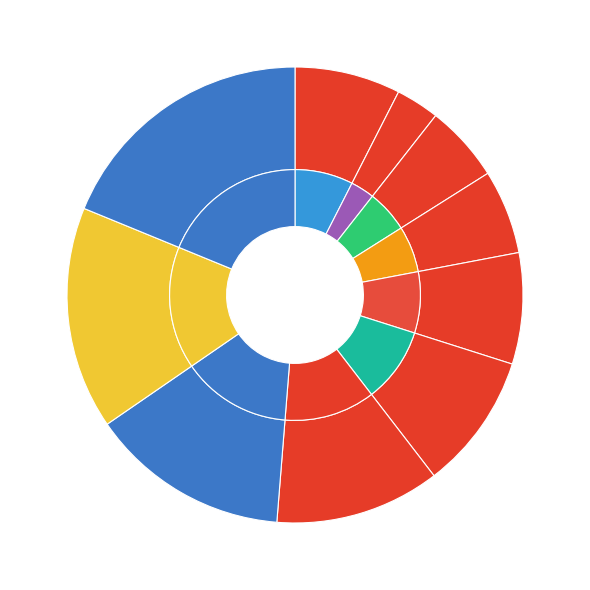

To the nearest percent, what is the average slice percentage?

10%